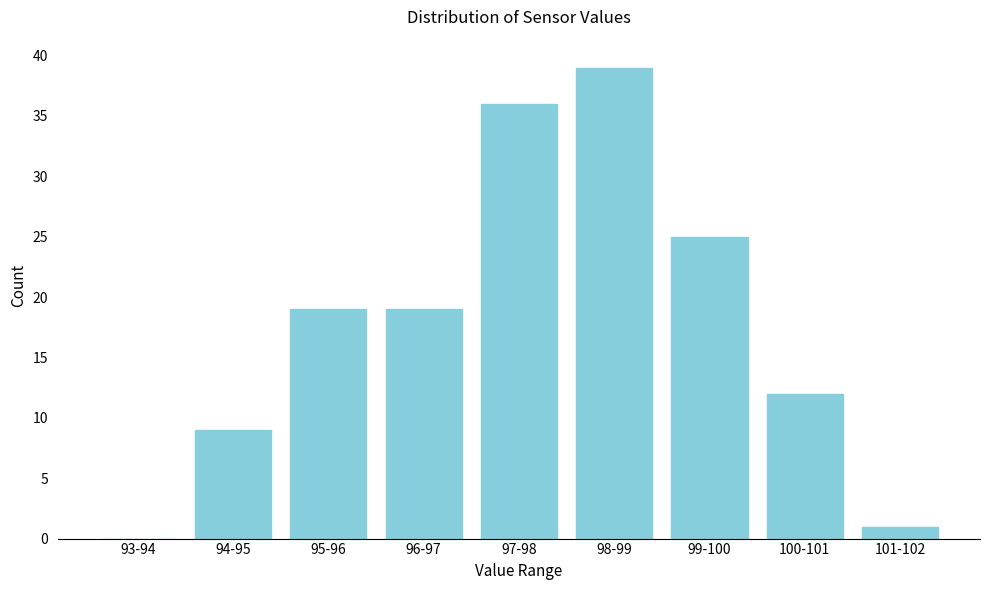

Reading left to right, what are all the values shown in this chart?

93-94=0	94-95=9	95-96=19	96-97=19	97-98=36	98-99=39	99-100=25	100-101=12	101-102=1